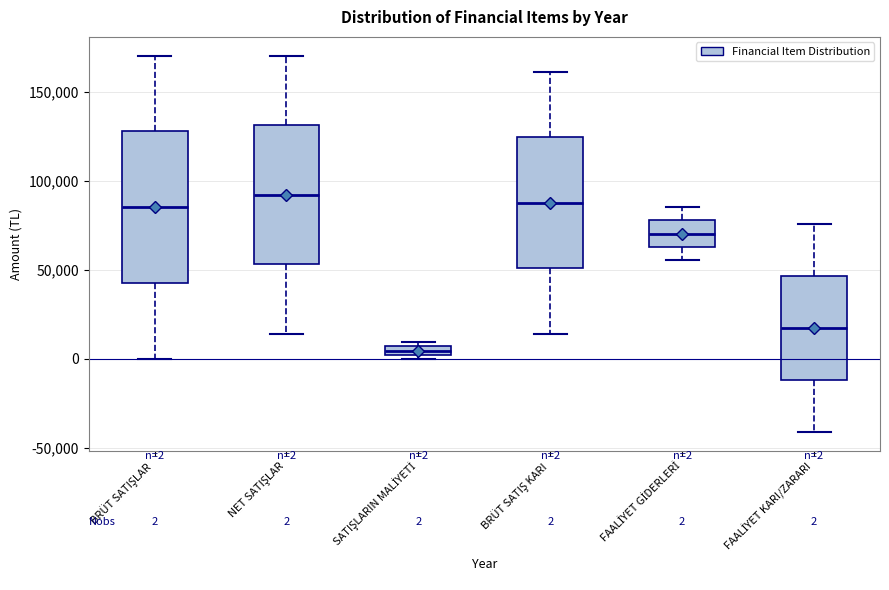

Which box is the tallest, from its lower edge to its upper edge?

BRÜT SATIŞLAR